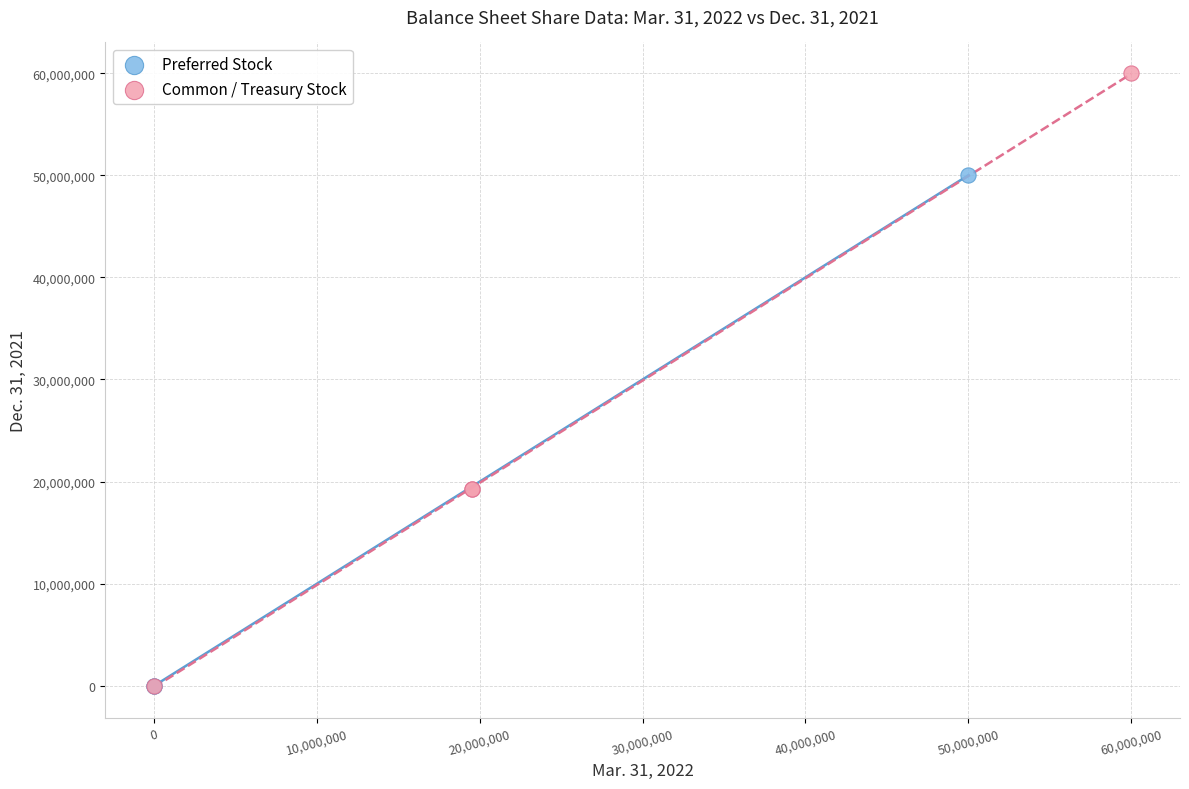

Which series has the largest Y range (max minus min)?

Common / Treasury Stock